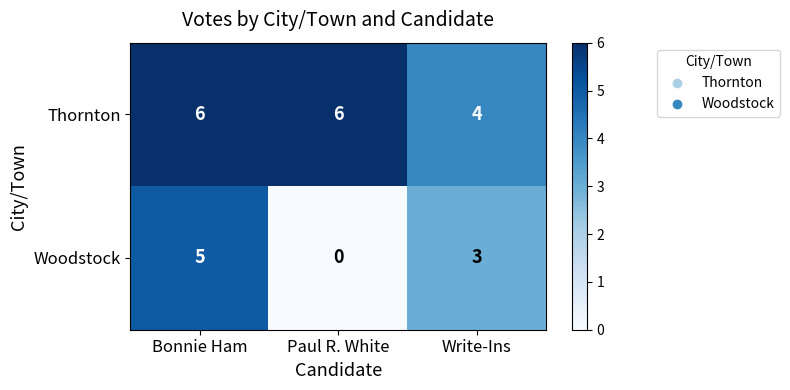

Which series has the largest range (max minus min)?

Woodstock